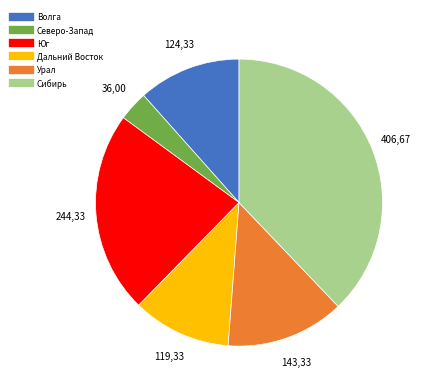

Approximately how many times larger is the value at Волга compared to Сибирь?

0.3